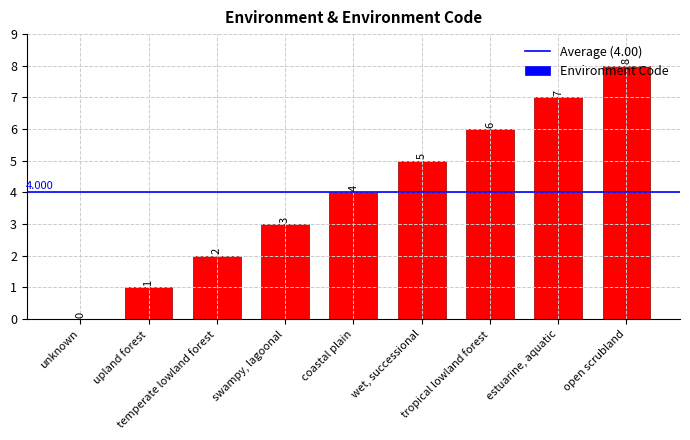

Rank the categories by value from highest to lowest.

open scrubland, estuarine, aquatic, tropical lowland forest, wet, successional, coastal plain, swampy, lagoonal, temperate lowland forest, upland forest, unknown